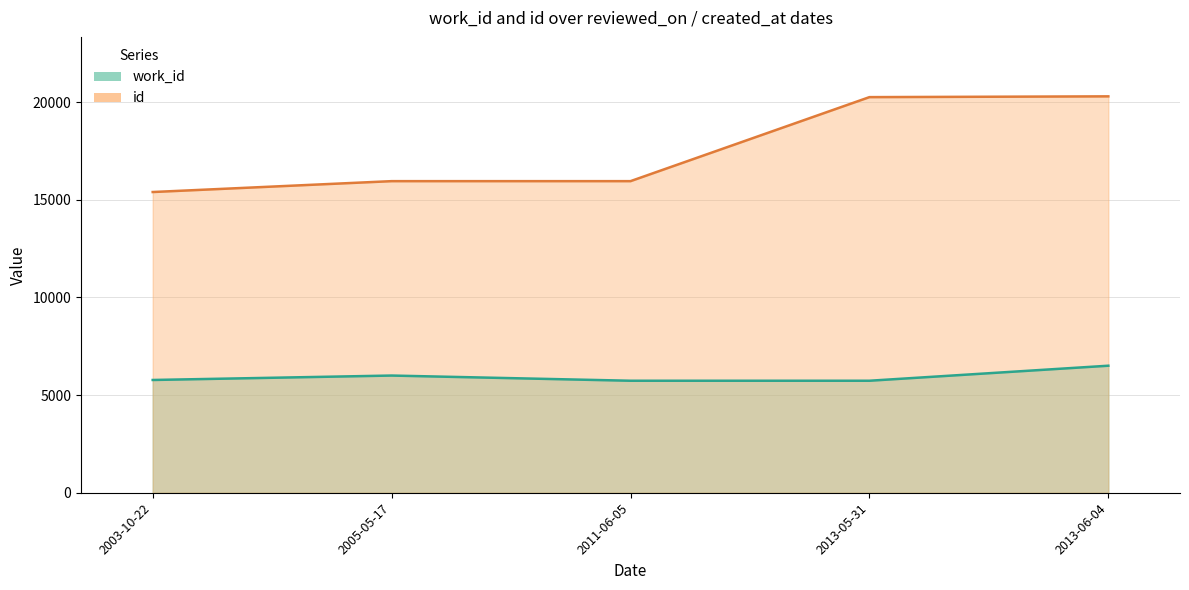

What is the difference between the highest and lowest values at 2013-06-04?

13795